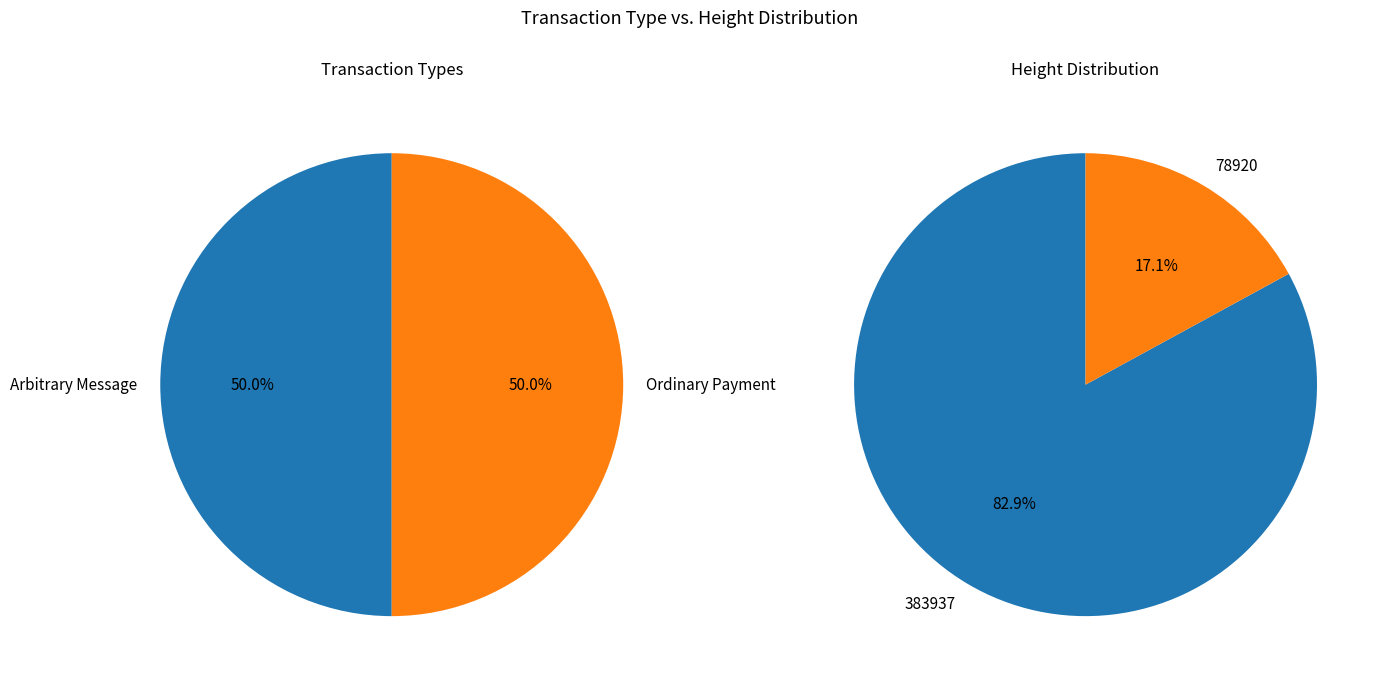

What percentage do 1 and 0 together represent?

100.0%